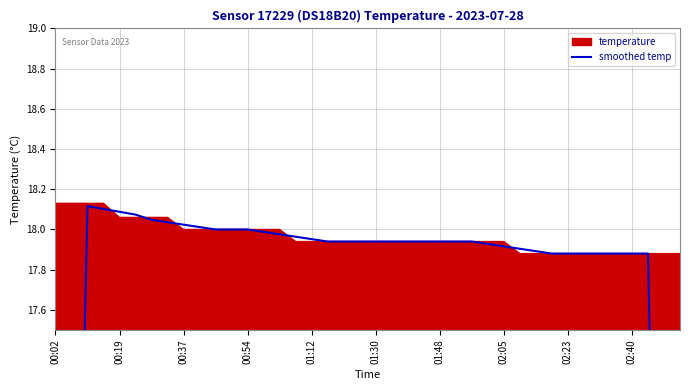

What is the sum of the values at 32 and 13?

35.9